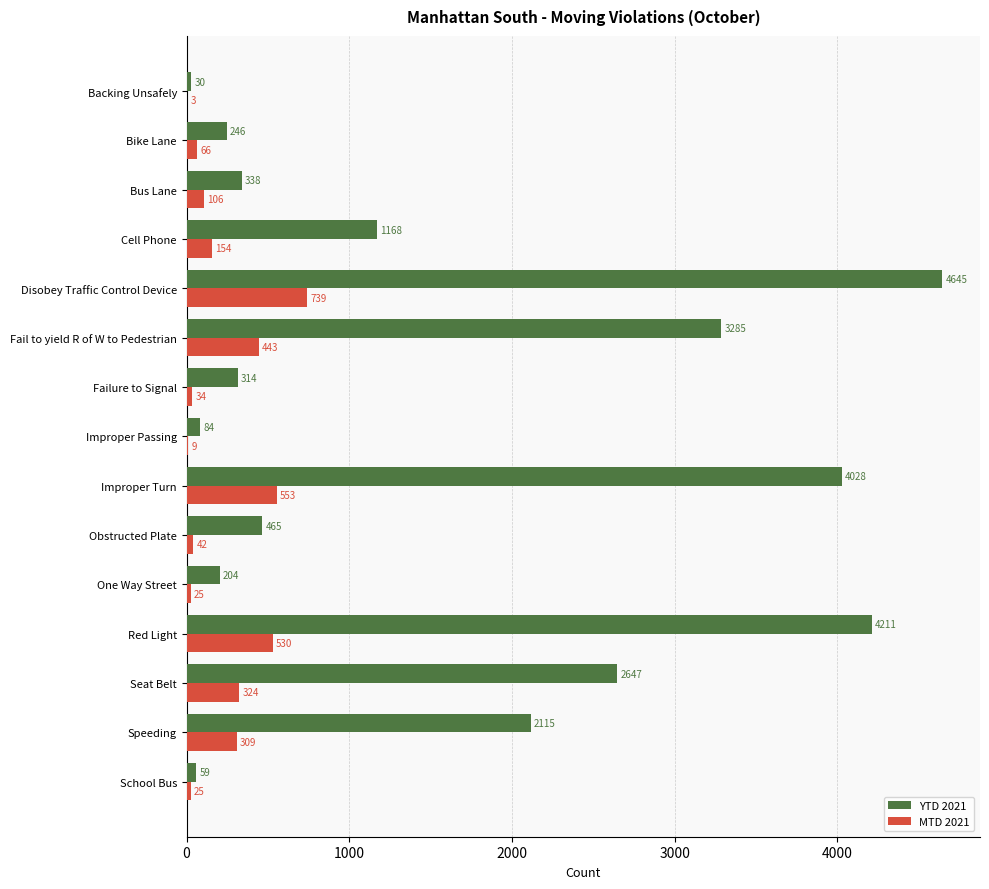

What is the sum of all YTD 2021 values?

23839